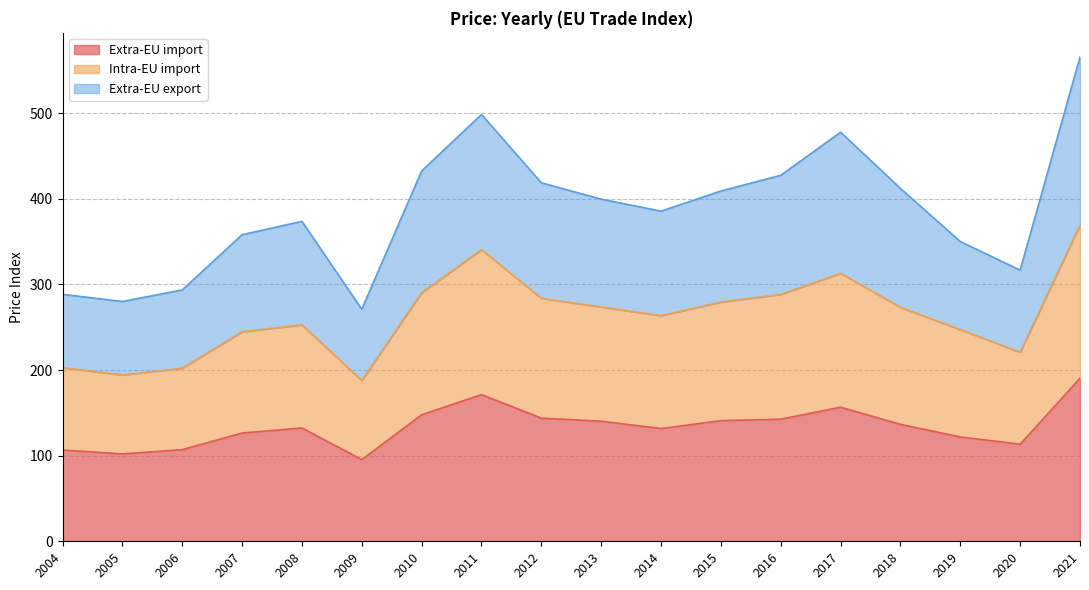

How many lines are shown in the chart?

3